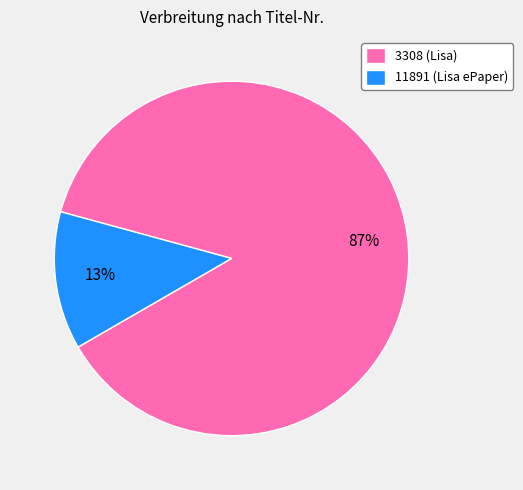

Do 3308 (Lisa) and 11891 (Lisa ePaper) together represent more than half of the pie?

Yes